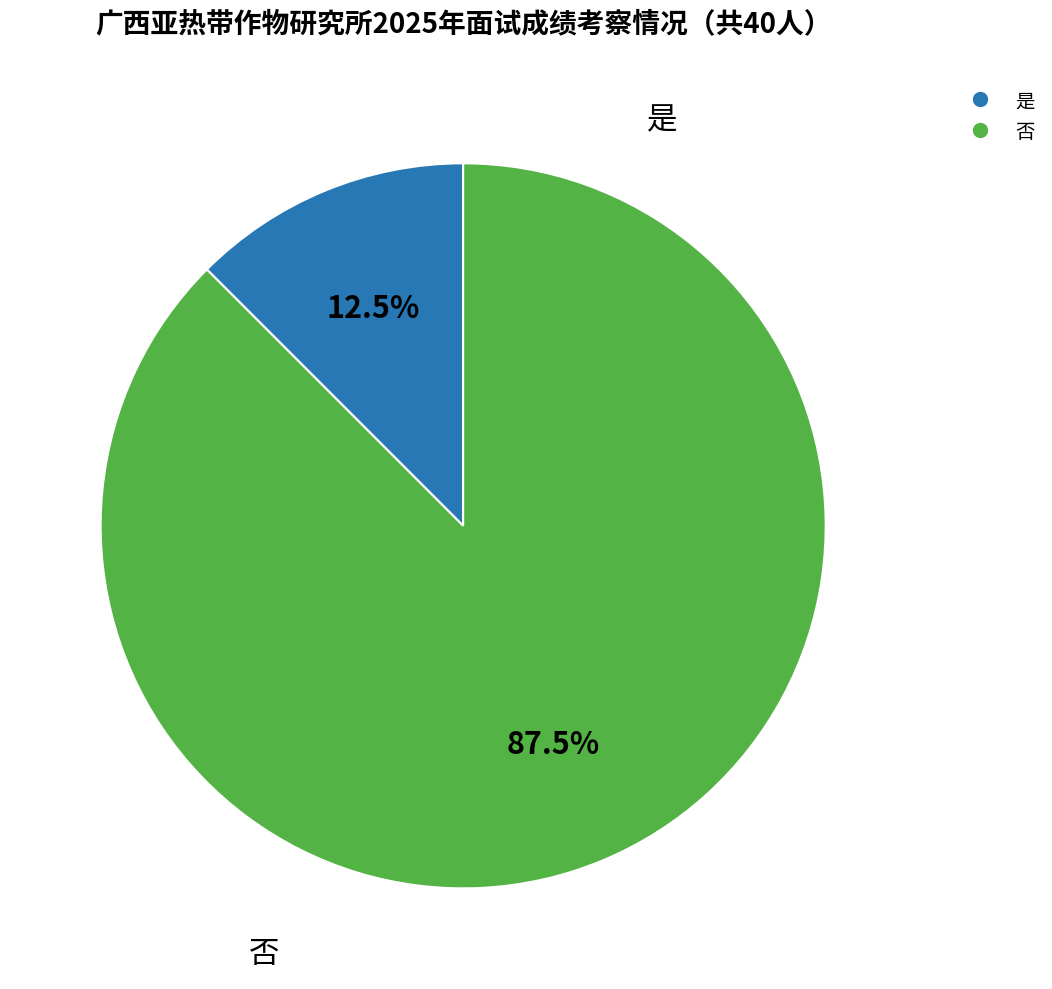

Which slice is the largest?

否